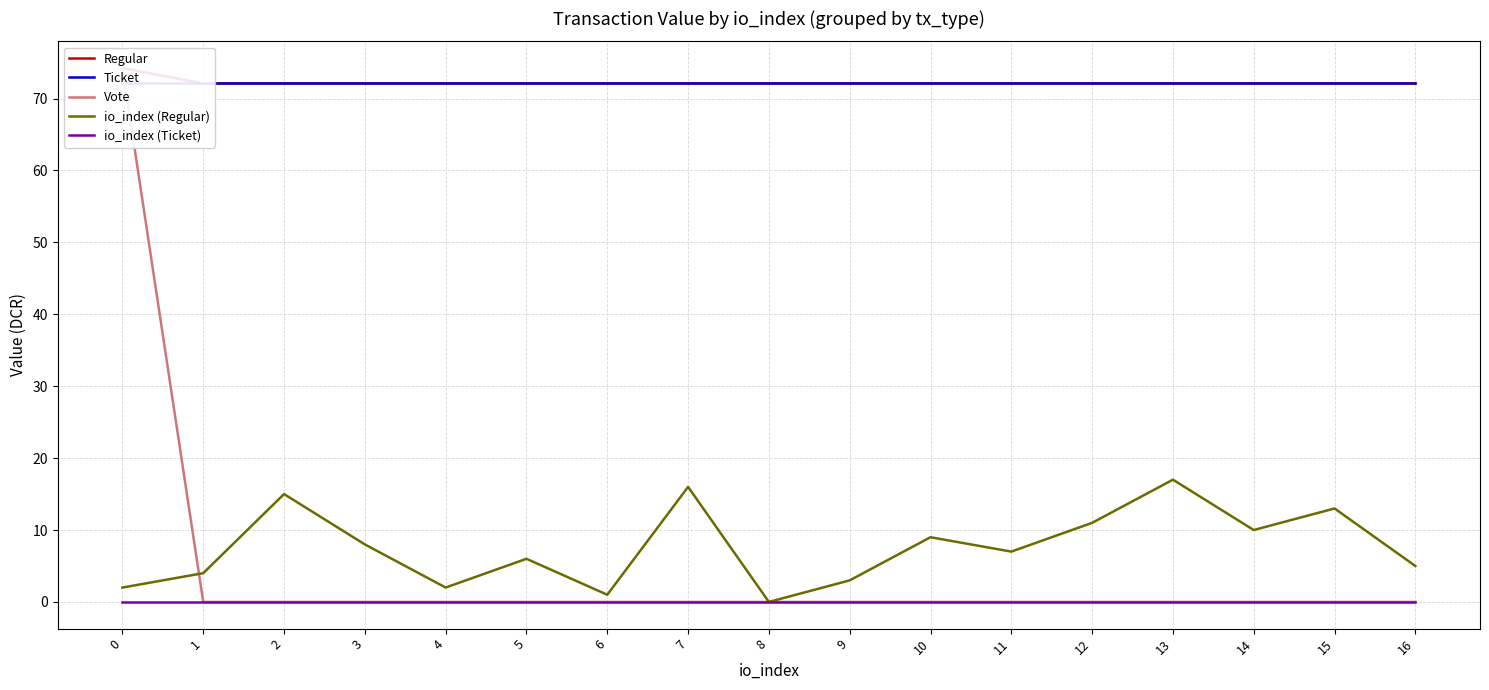

Reading right to left, extract all data points from this chart.

Regular: 72.1	72.1	72.1	72.1	72.1	72.1	72.1	72.1	72.1	72.1	72.1	72.1	72.1	72.1	72.1	72.1	74.2
Ticket: 72.1	72.1	72.1	72.1	72.1	72.1	72.1	72.1	72.1	72.1	72.1	72.1	72.1	72.1	72.1	72.1	72.1
Vote: 0.0	0.0	0.0	0.0	0.0	0.0	0.0	0.0	0.0	0.0	0.0	0.0	0.0	0.0	0.0	0.0	74.2
io_index (Regular): 5.0	13.0	10.0	17.0	11.0	7.0	9.0	3.0	0.0	16.0	1.0	6.0	2.0	8.0	15.0	4.0	2.0
io_index (Ticket): 0.0	0.0	0.0	0.0	0.0	0.0	0.0	0.0	0.0	0.0	0.0	0.0	0.0	0.0	0.0	0.0	0.0